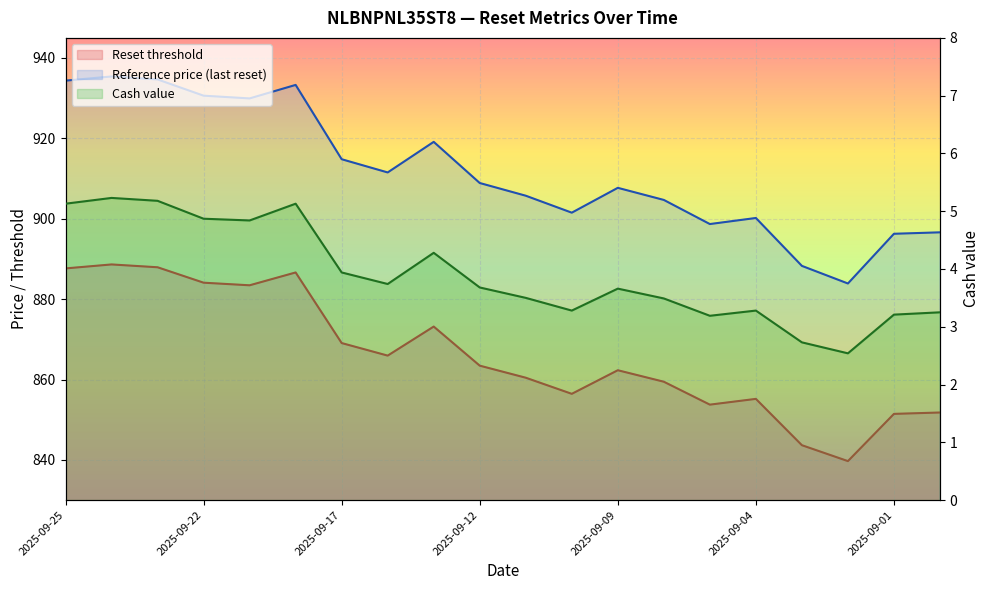

Which series changed the most between 2025-09-22 and 2025-08-29?

Reference price (last reset)